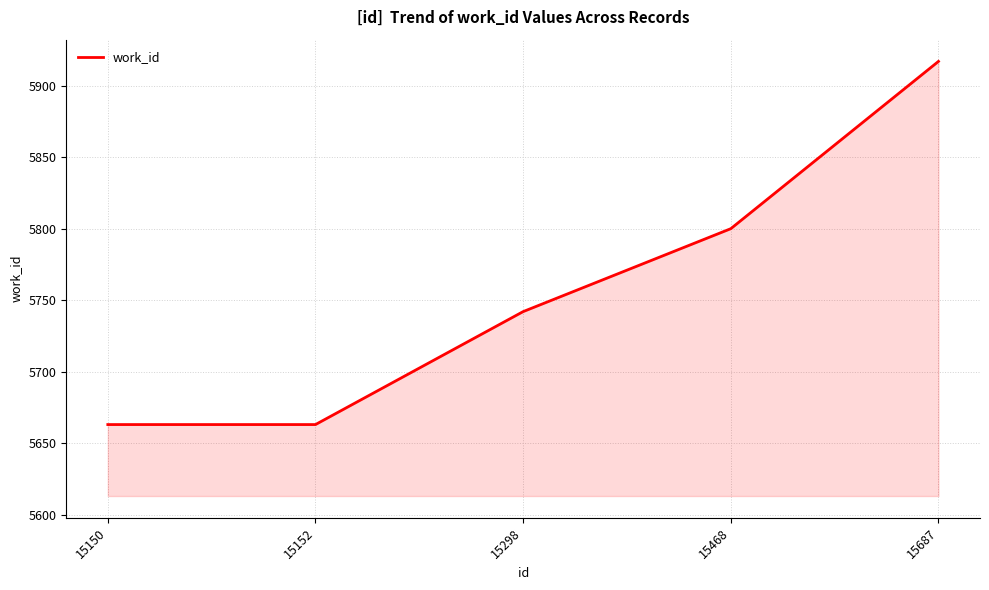

The chart shows a value of 8043 at 15150. True or false?

False